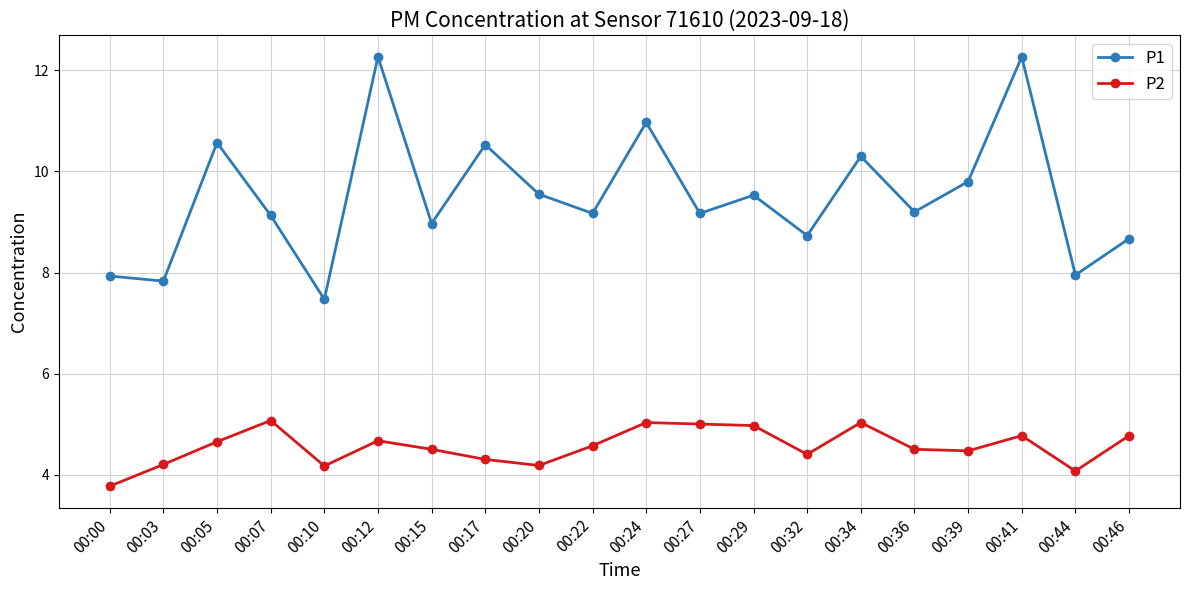

Rank the series at 00:07 from lowest to highest value.

P2, P1